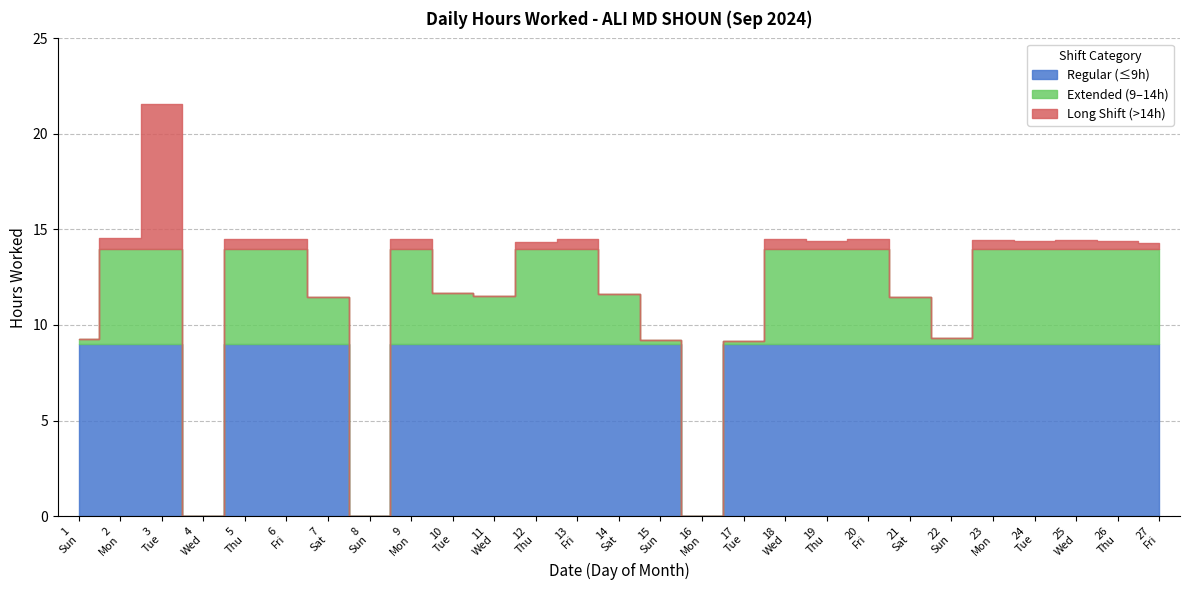

What is the ratio of the value at 20 to the value at 24?

1.0